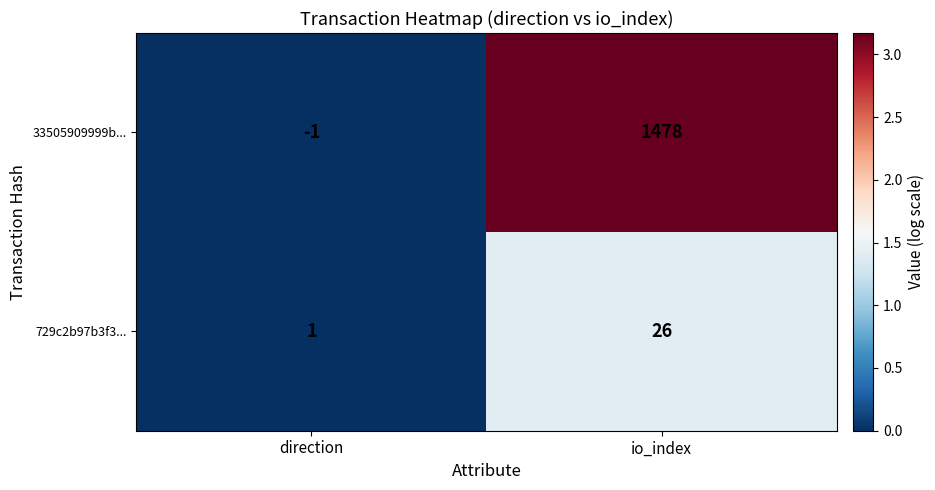

List the series in order of their peak value, highest first.

33505909999b..., 729c2b97b3f3...